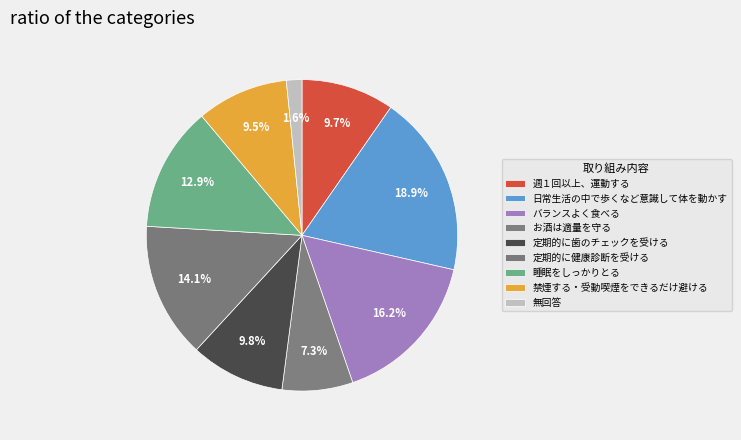

Is there any slice that represents more than half of the pie?

No